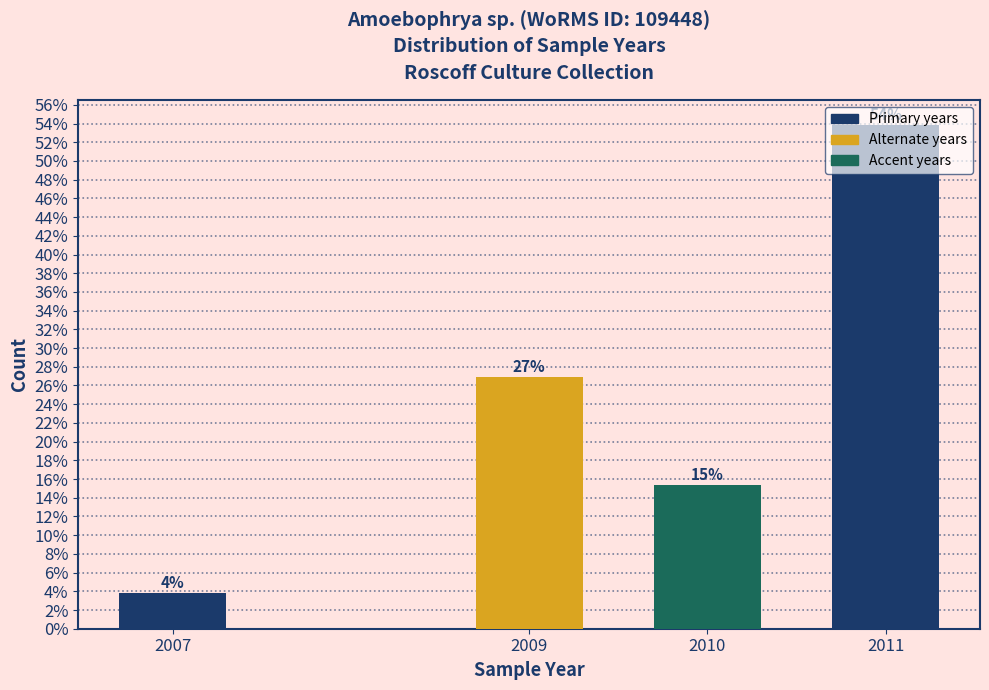

True or false: the data shows 15.4 at 2010.

True